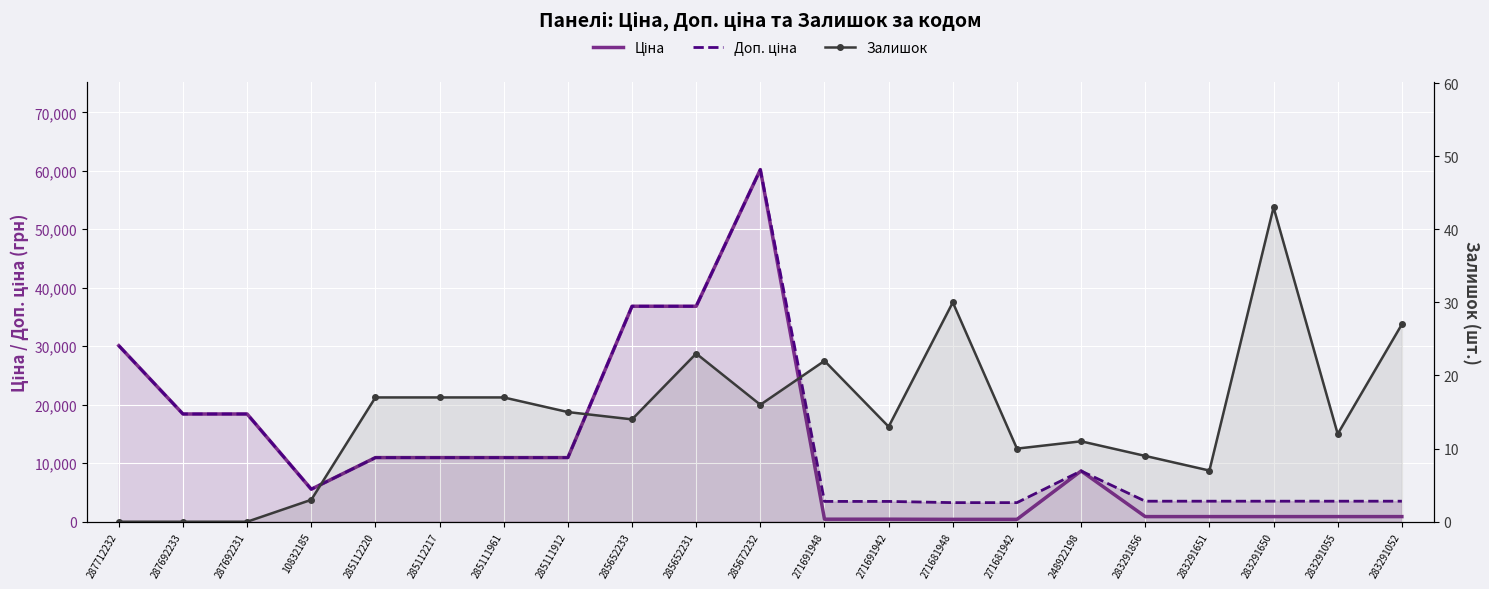

What is the label of the 19th point from the right?

287692231